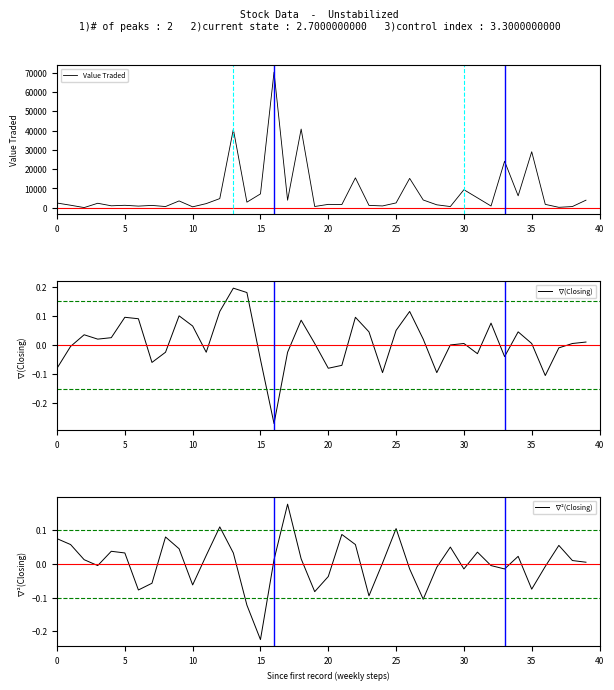

Between 23 and 36, which series saw the biggest shift?

Value Traded